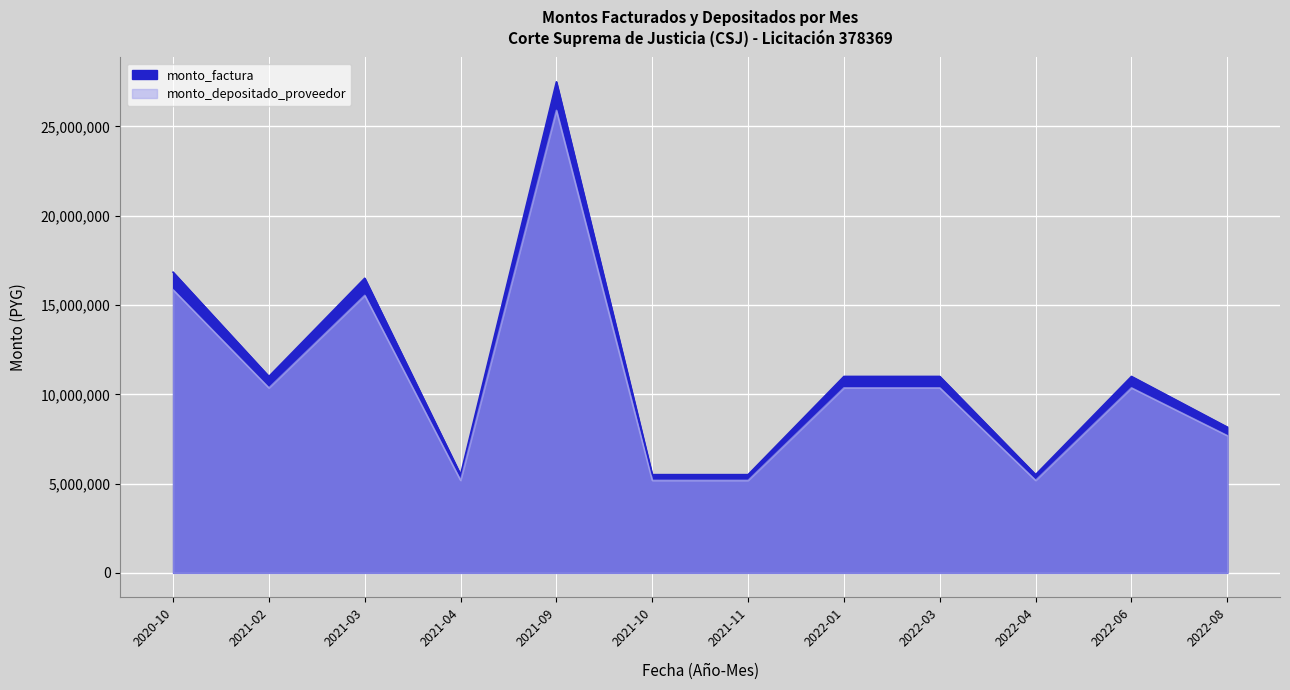

Which category has the lowest value in the monto_factura series?

2021-04